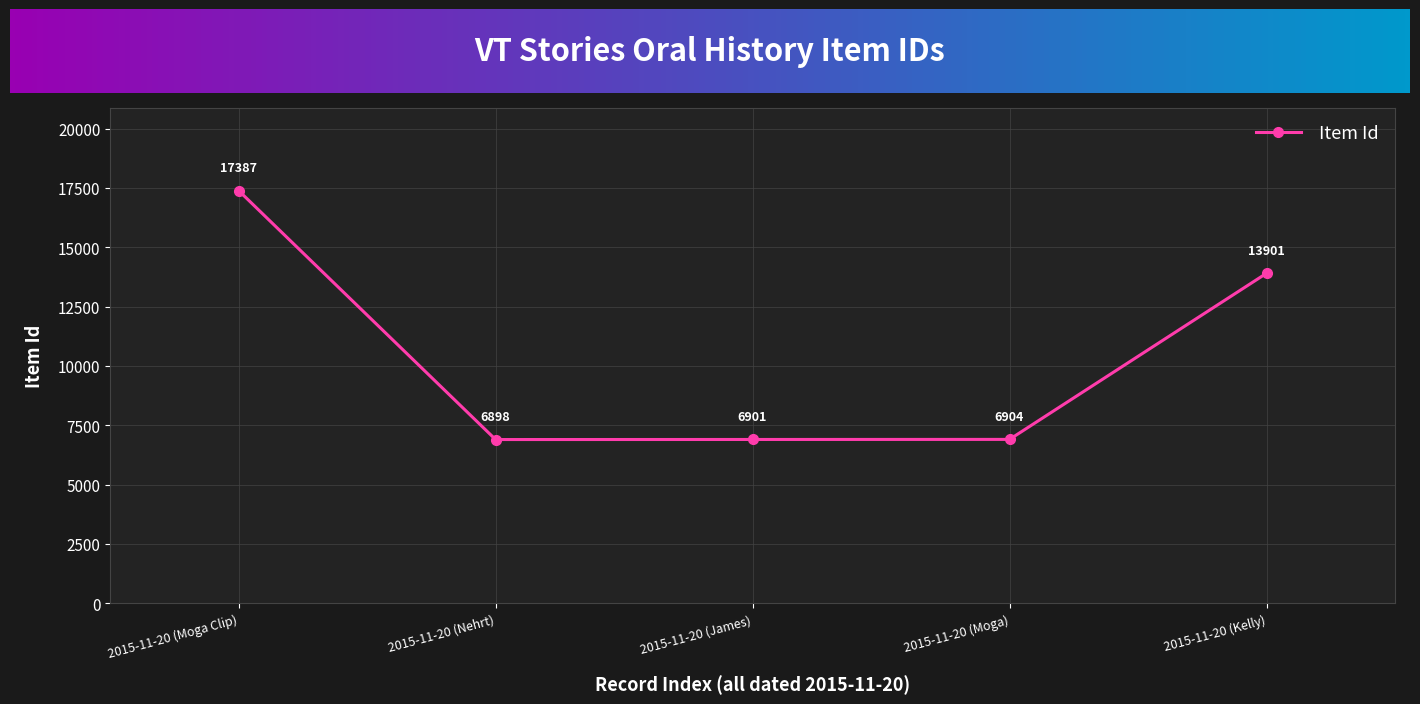

What is the difference between the second highest and minimum values?

7003